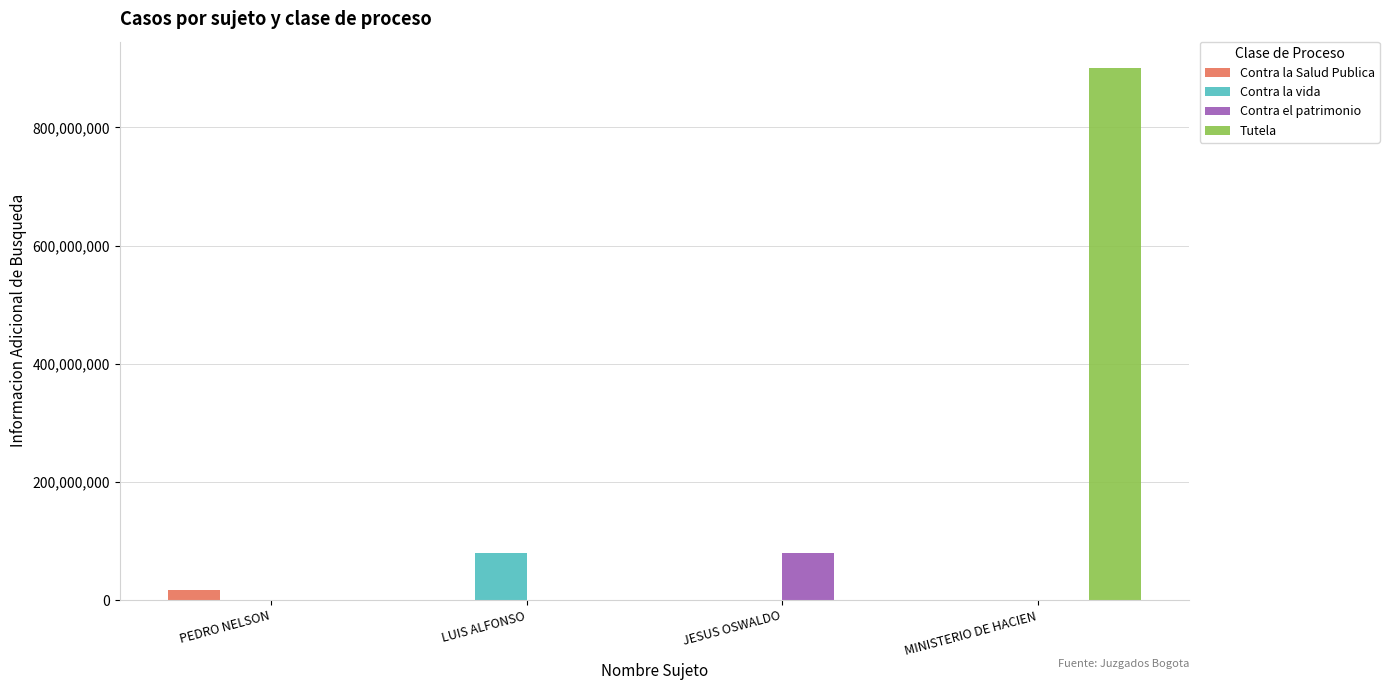

Count the Tutela values in the range 0 to 899999090.

4